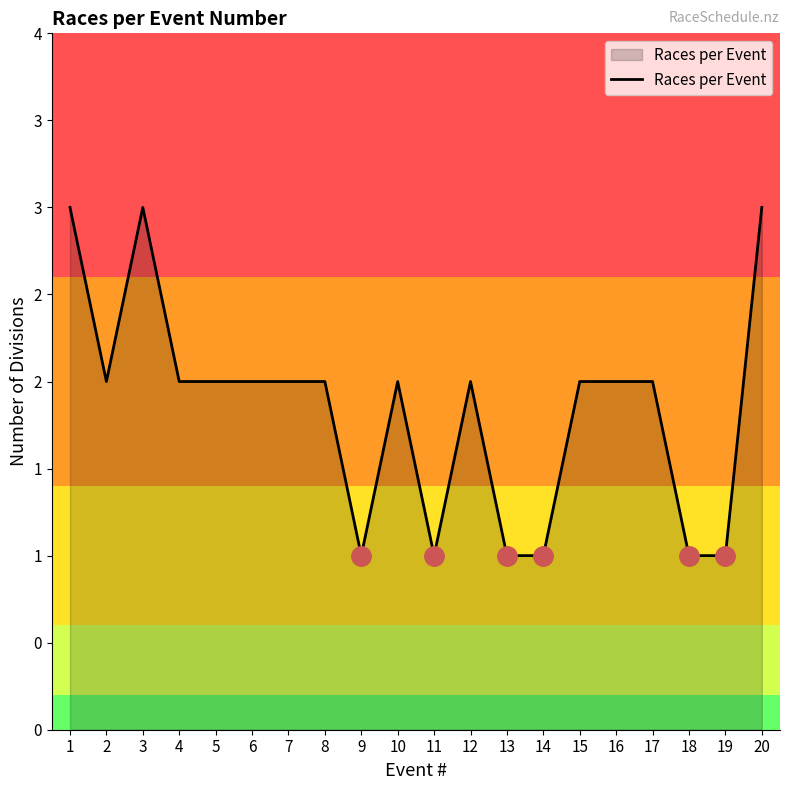

Rank the categories by value from lowest to highest.

9, 11, 13, 14, 18, 19, 2, 4, 5, 6, 7, 8, 10, 12, 15, 16, 17, 1, 3, 20